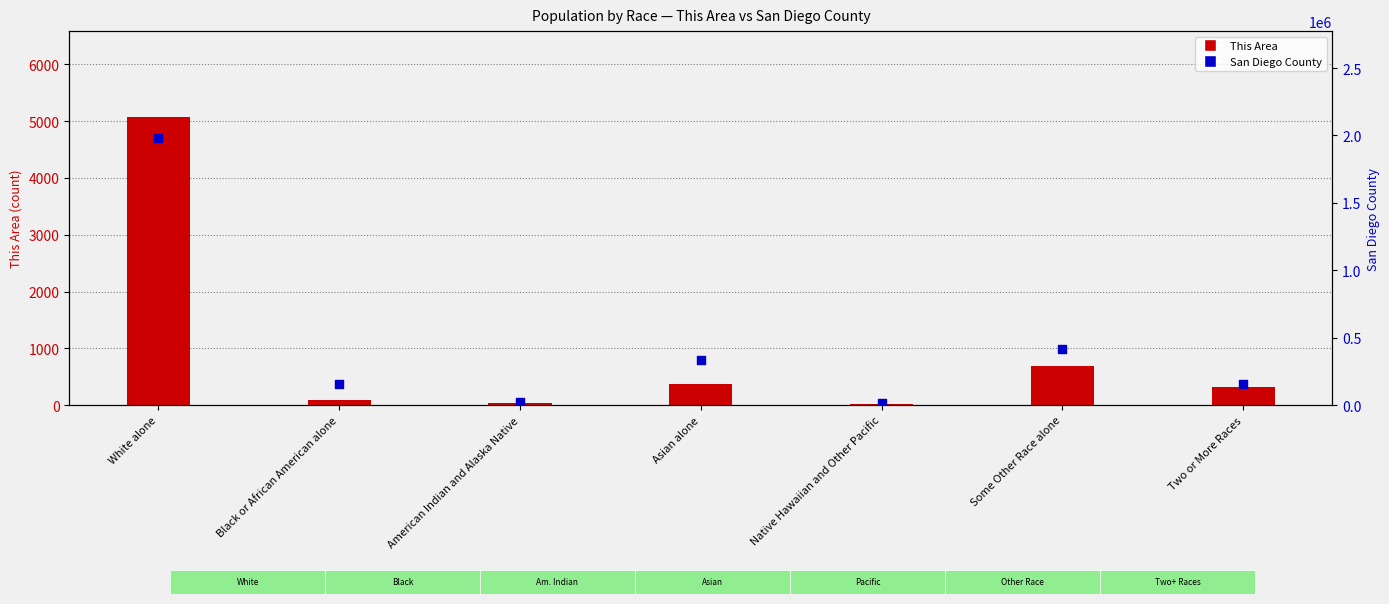

Which series has the largest total across all categories?

San Diego County